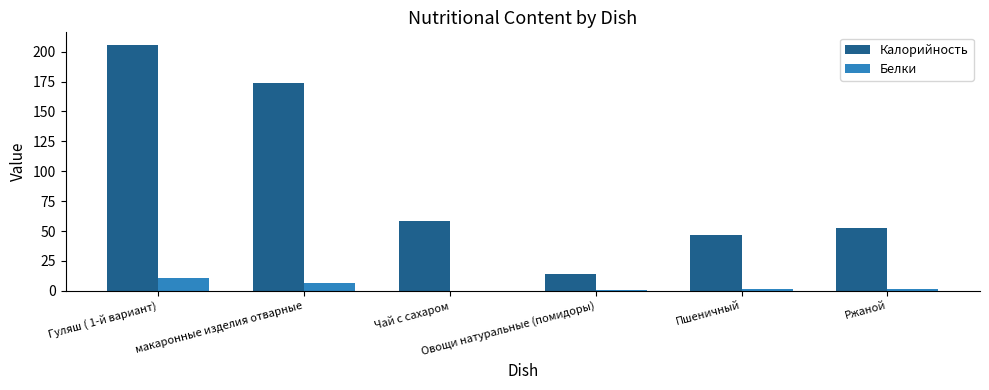

At which label does Белки reach its peak?

Гуляш ( 1-й вариант)